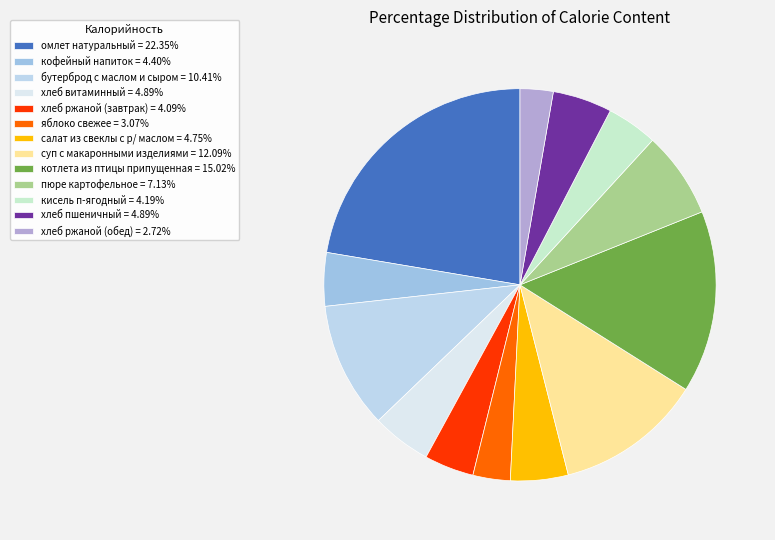

To the nearest percent, what is the average slice percentage?

8%